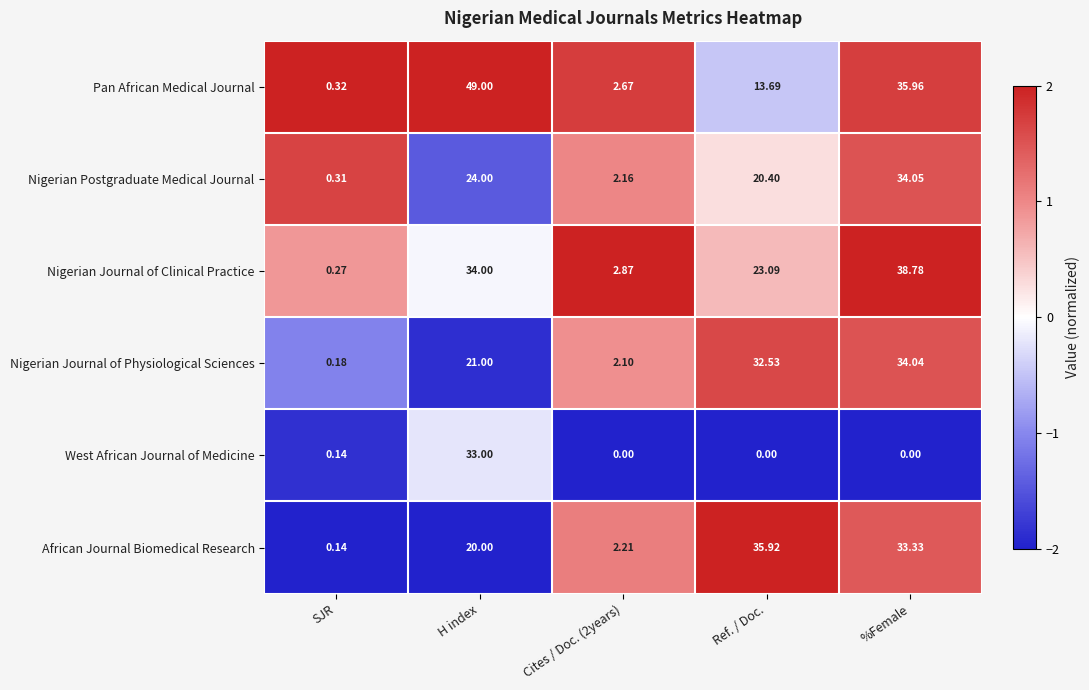

At which category is the sum across all series the highest?

H index